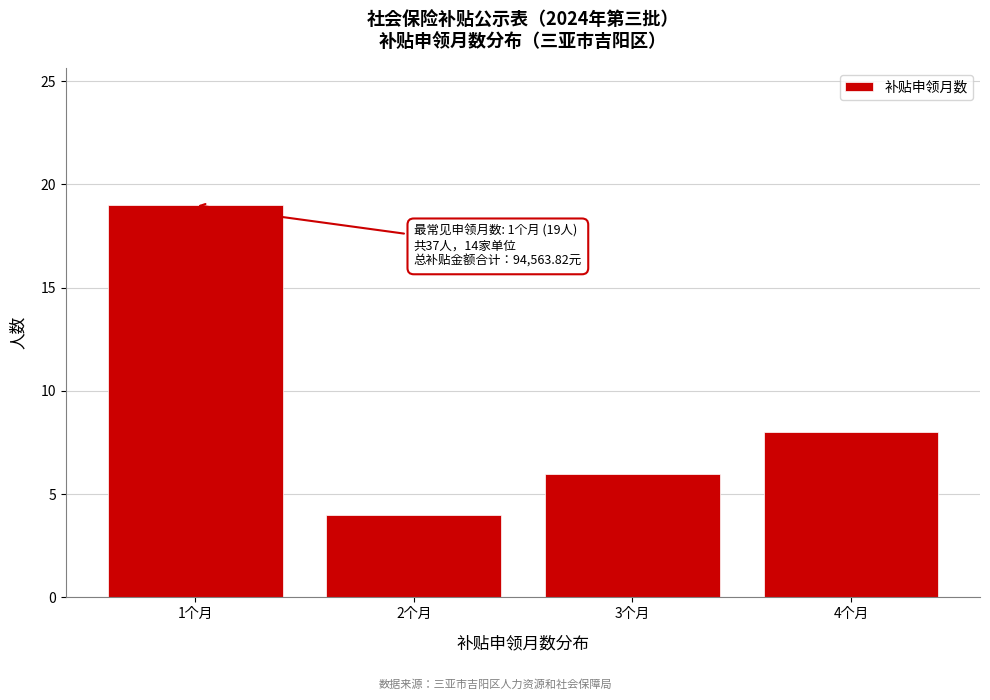

Over which range of the x-axis is the bar tallest?

0.5 to 1.5